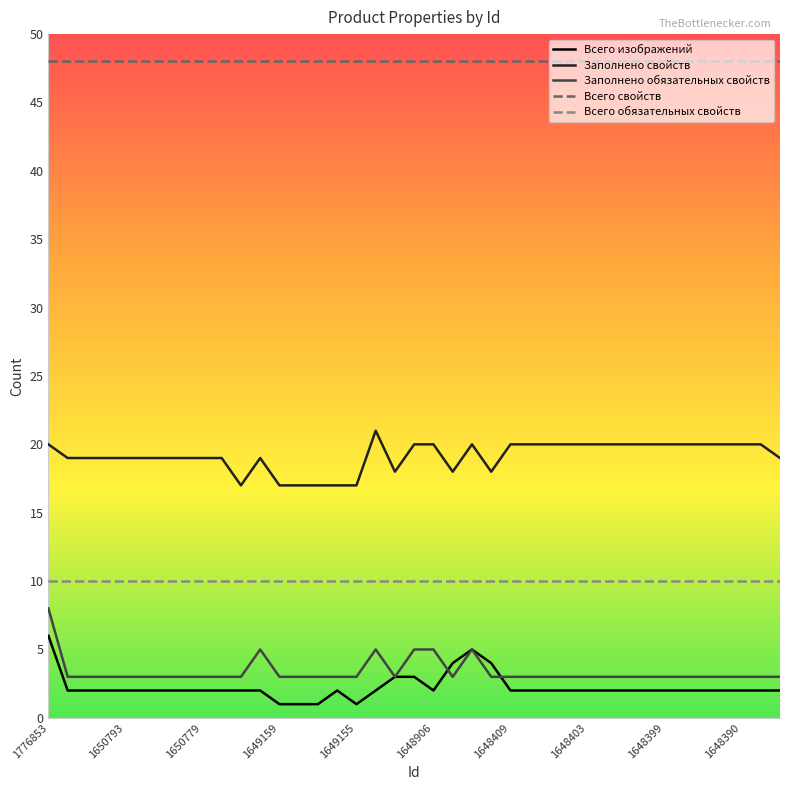

True or false: Всего свойств and Всего обязательных свойств intersect in this chart.

False